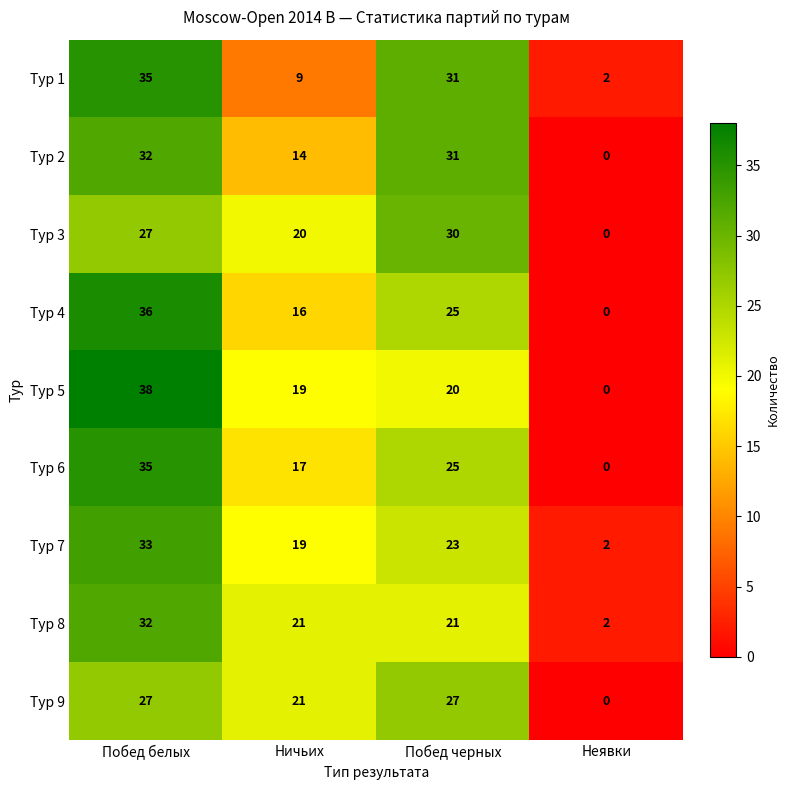

What is the sum of the Тур 5 values at Ничьих and Неявки?

19